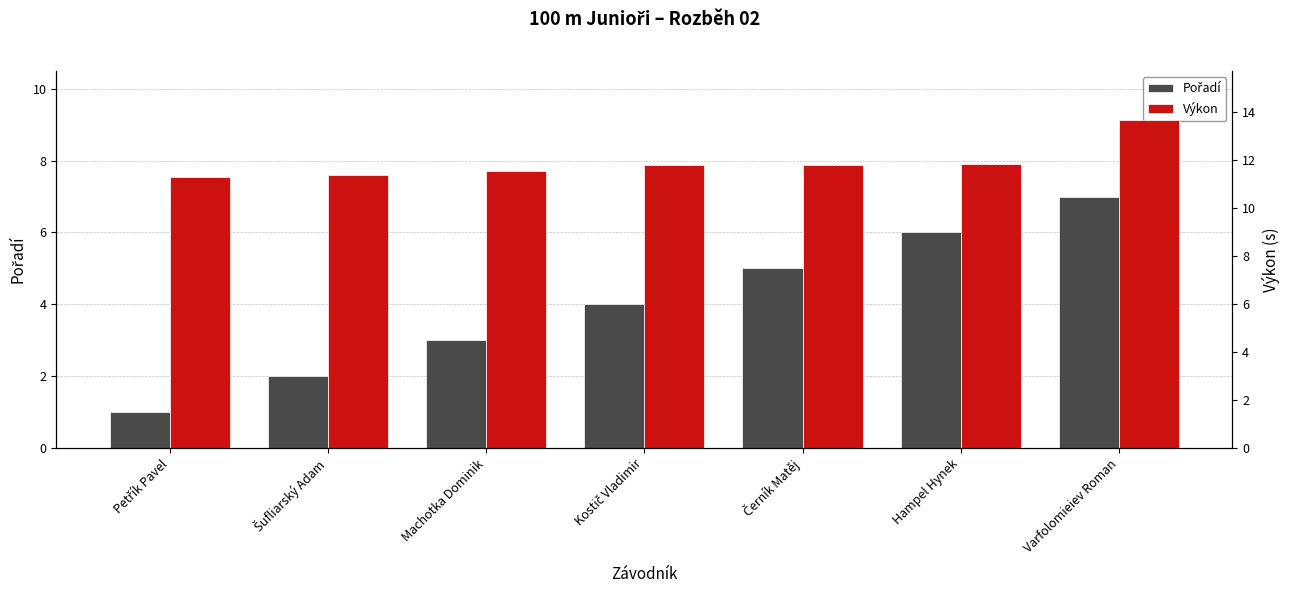

How many groups of bars are there?

7